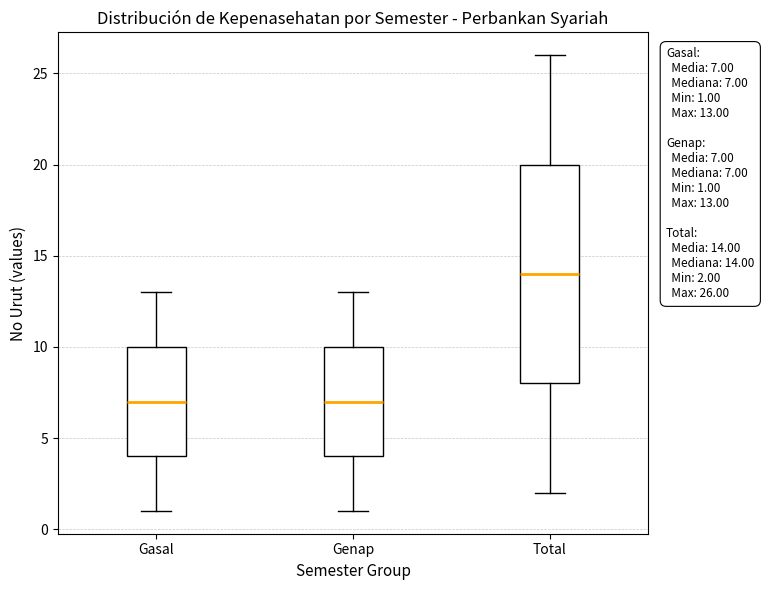

Which box has the highest median line?

Total